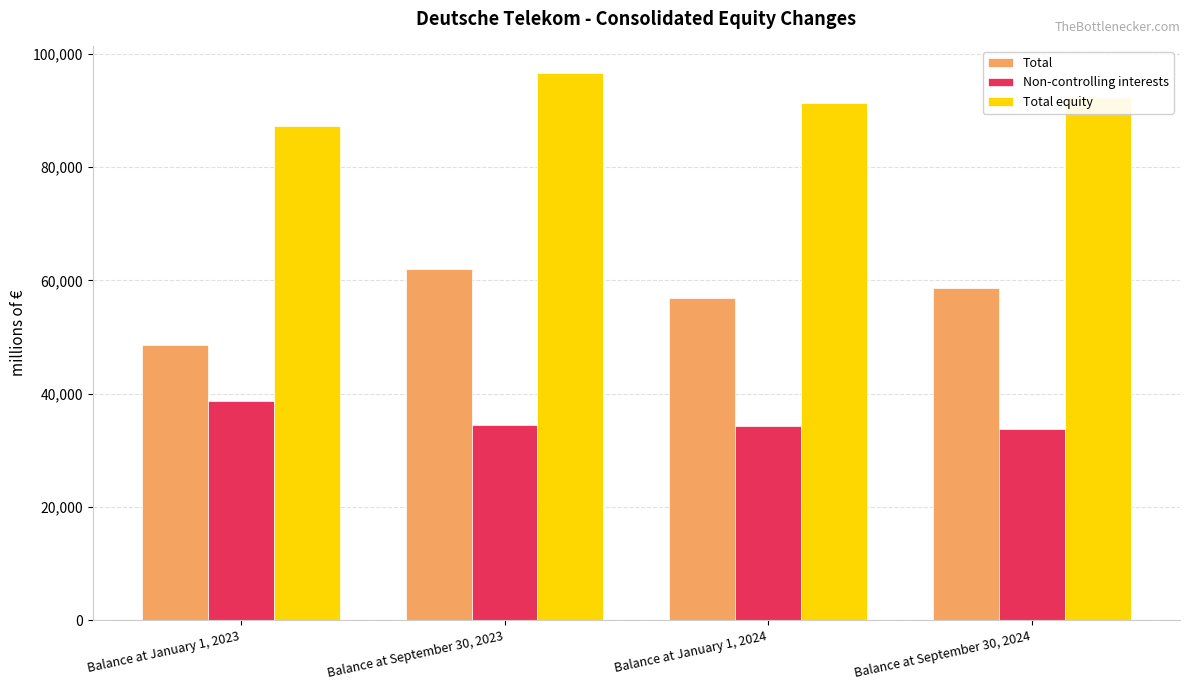

How many series are shown in this chart?

3